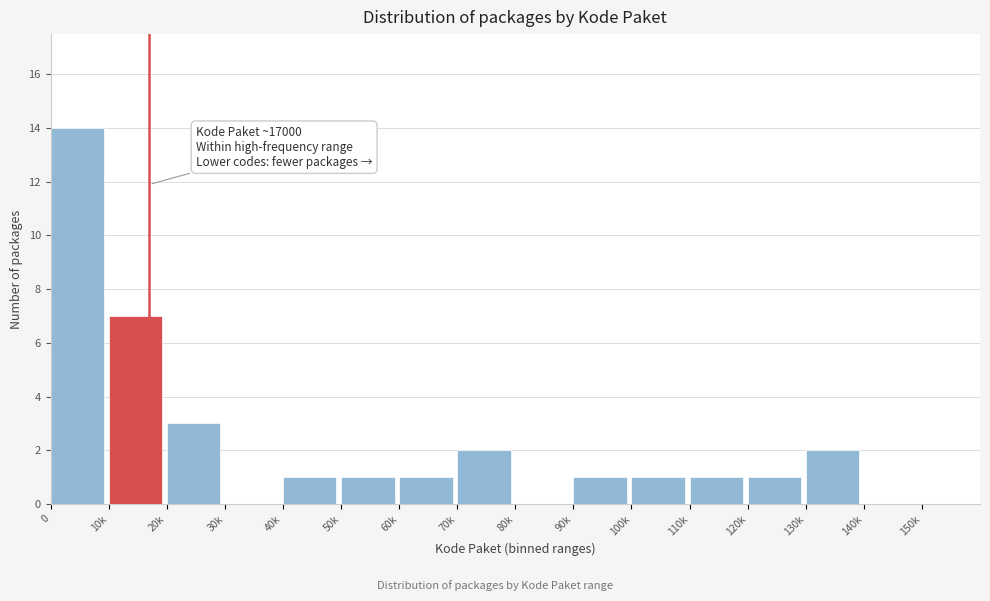

Reading right to left, extract all data points from this chart.

150k=0	140k=0	130k=2	120k=1	110k=1	100k=1	90k=1	80k=0	70k=2	60k=1	50k=1	40k=1	30k=0	20k=3	10k=7	0=14